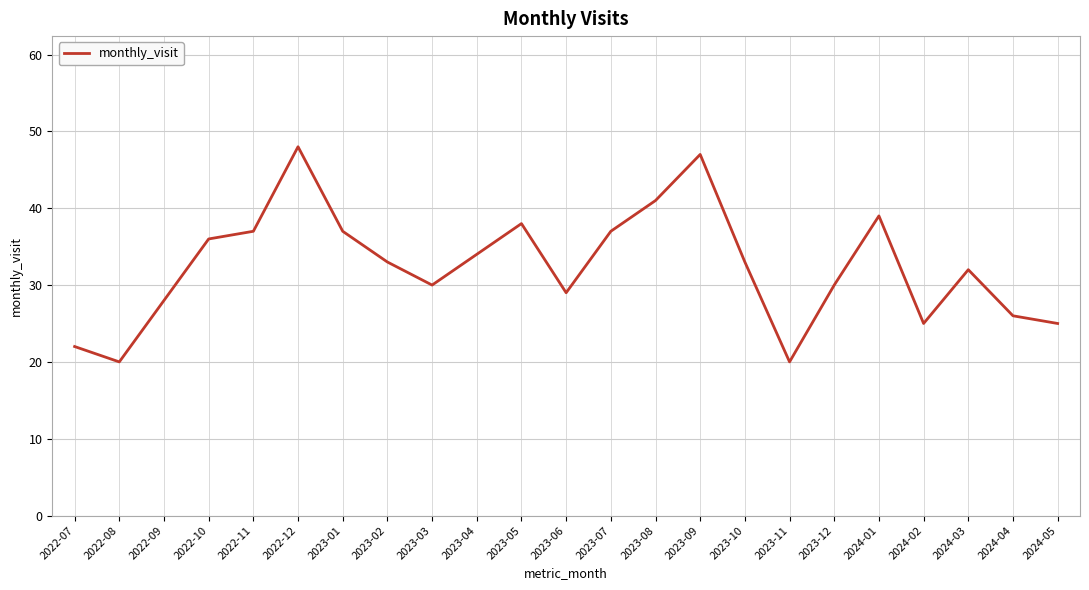

Reading left to right, list all the values displayed in this chart.

2022-07=22	2022-08=20	2022-09=28	2022-10=36	2022-11=37	2022-12=48	2023-01=37	2023-02=33	2023-03=30	2023-04=34	2023-05=38	2023-06=29	2023-07=37	2023-08=41	2023-09=47	2023-10=33	2023-11=20	2023-12=30	2024-01=39	2024-02=25	2024-03=32	2024-04=26	2024-05=25